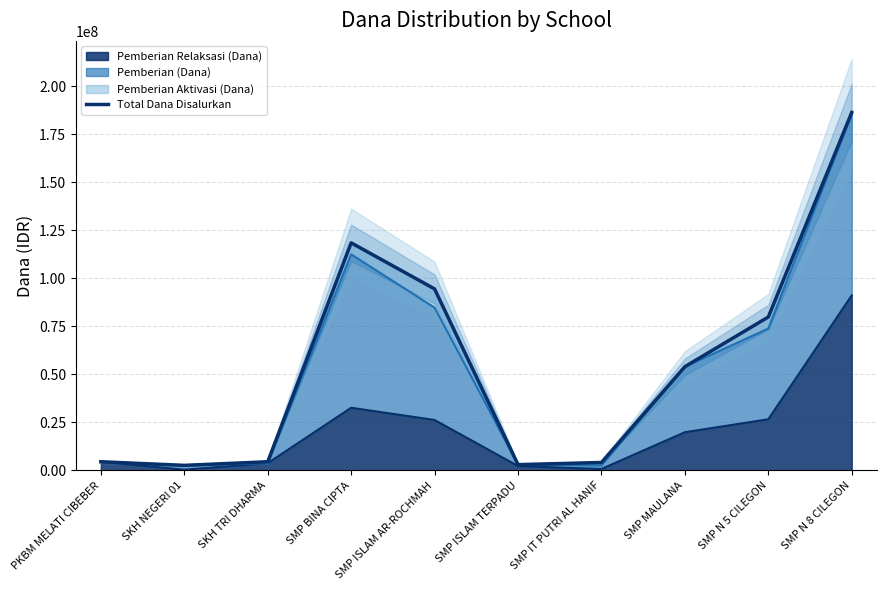

Rank the categories by value from lowest to highest.

SKH NEGERI 01, SMP ISLAM TERPADU, SMP IT PUTRI AL HANIF, PKBM MELATI CIBEBER, SKH TRI DHARMA, SMP MAULANA, SMP N 5 CILEGON, SMP ISLAM AR-ROCHMAH, SMP BINA CIPTA, SMP N 8 CILEGON